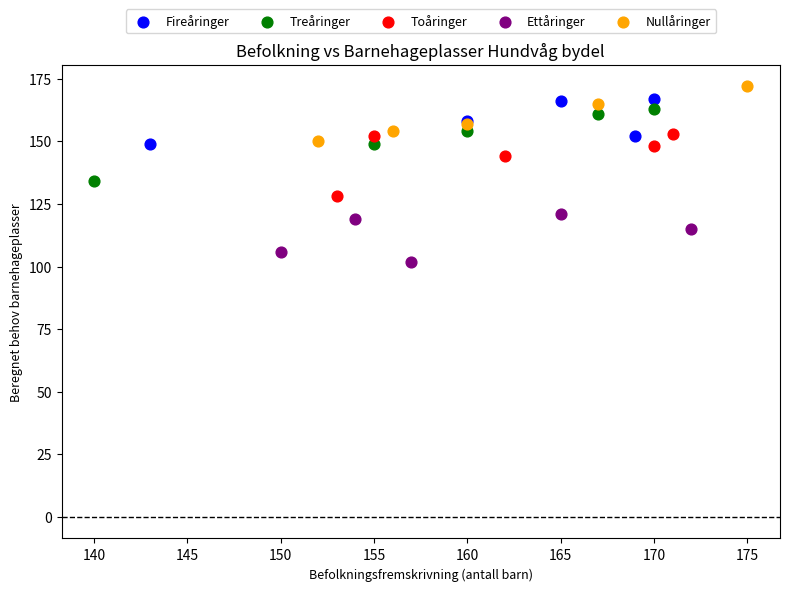

Which series reaches the minimum Y coordinate?

Ettåringer